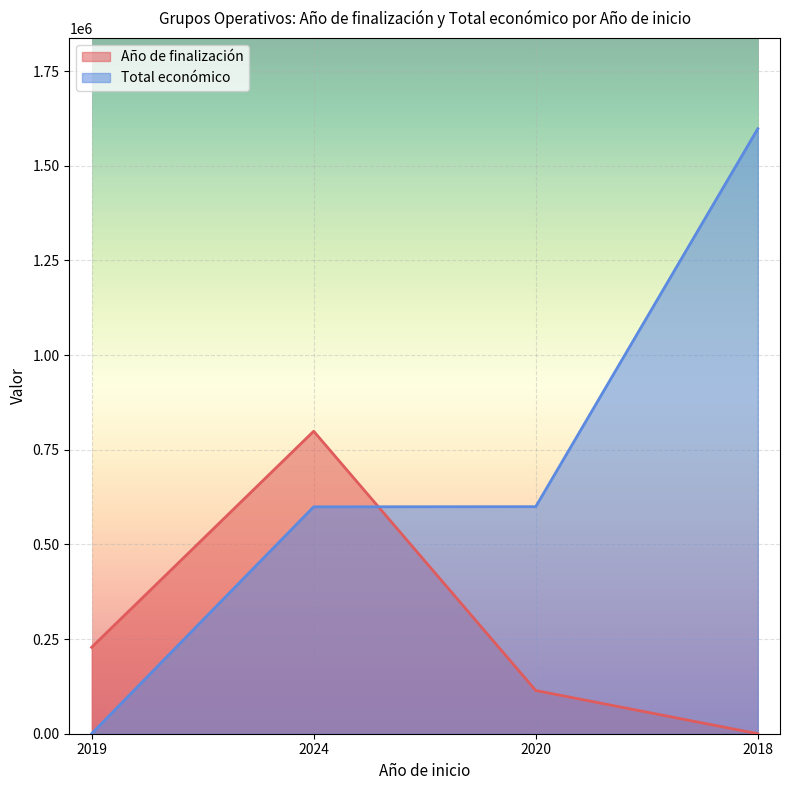

Reading right to left, transcribe all the data shown in this chart.

Año de finalización: 2018=0.0	2020=114127.6	2024=798893.0	2019=228255.1
Total económico: 2018=1597786.0	2020=599636.0	2024=599211.0	2019=0.0